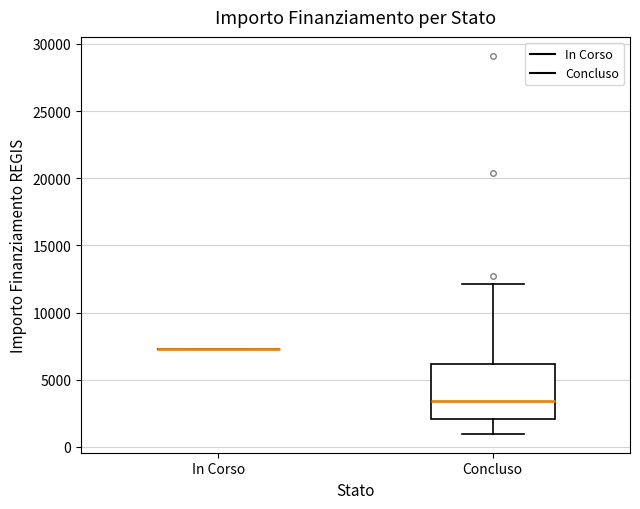

Comparing the boxes themselves (not the whiskers), which one is the tallest?

Concluso